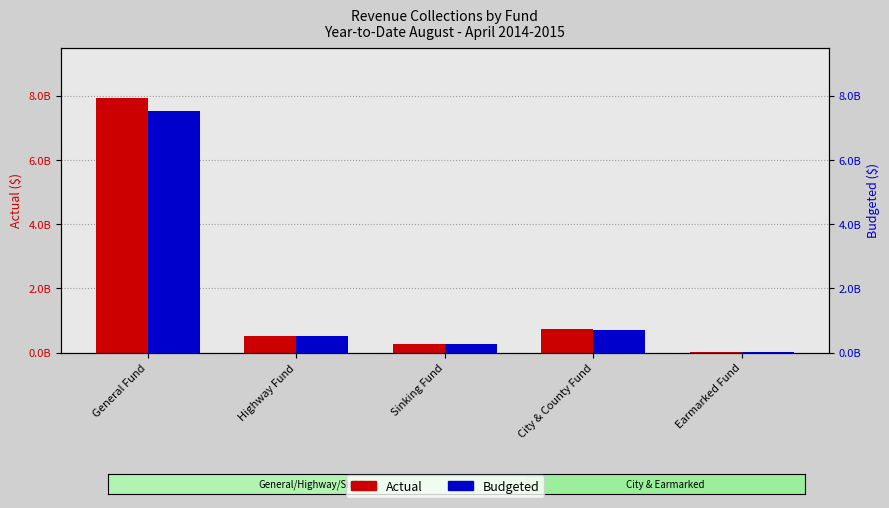

Reading right to left, extract all data points from this chart.

Actual: Earmarked Fund=32250000	City & County Fund=740409000	Sinking Fund=281015000	Highway Fund=523870000	General Fund=7925603000
Budgeted: Earmarked Fund=32251000	City & County Fund=700534000	Sinking Fund=280054000	Highway Fund=523436000	General Fund=7522587000